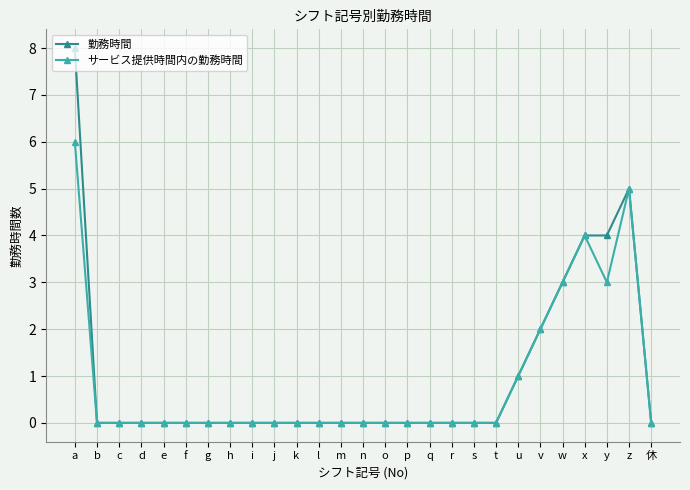

Which series changed the most between h and y?

勤務時間